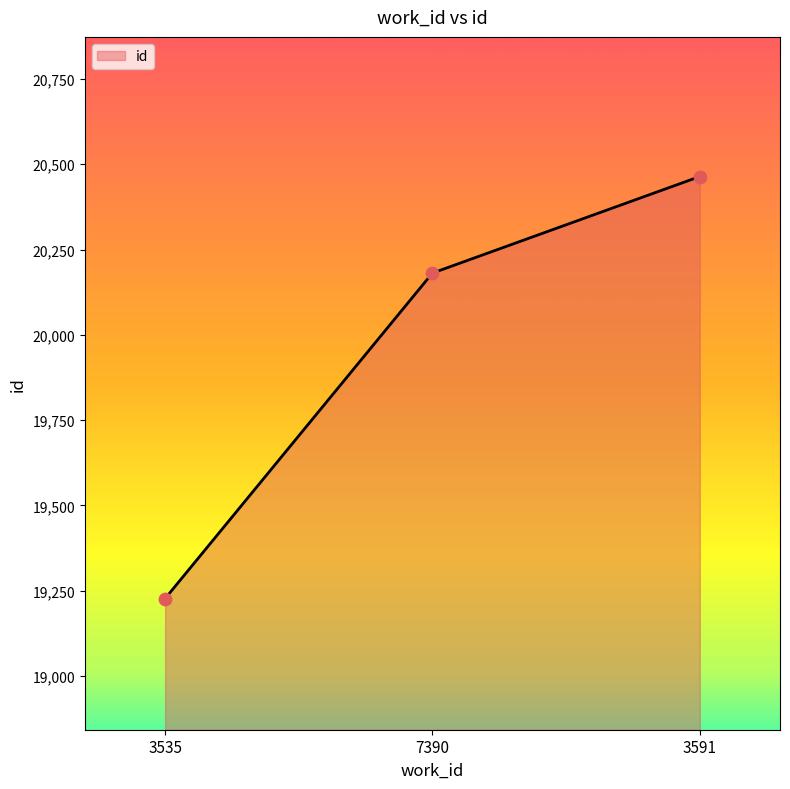

Which has a higher value, 3535 or 7390?

7390